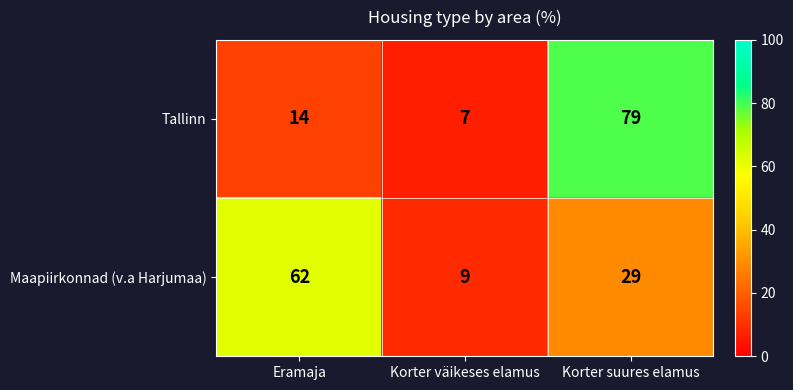

What is the sum of all Tallinn values?

100